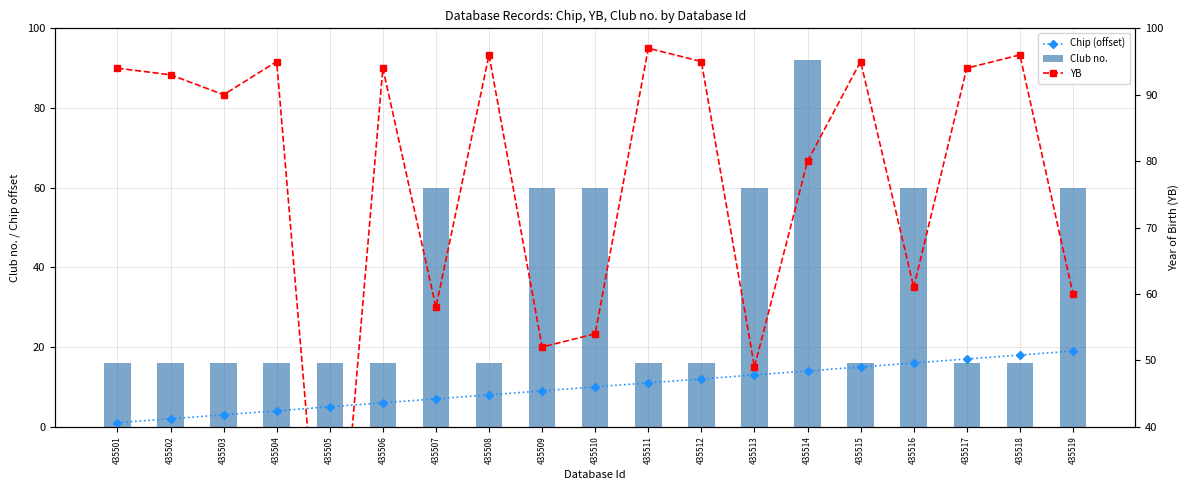

Rank the series by their maximum value, from lowest to highest.

Chip (offset), Club no., YB